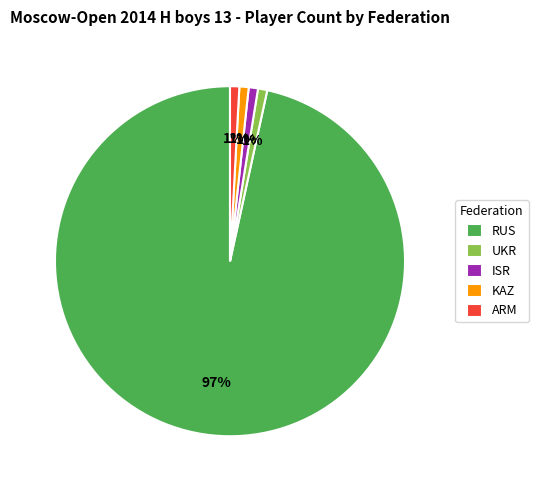

Do ARM and RUS together represent more than half of the pie?

Yes